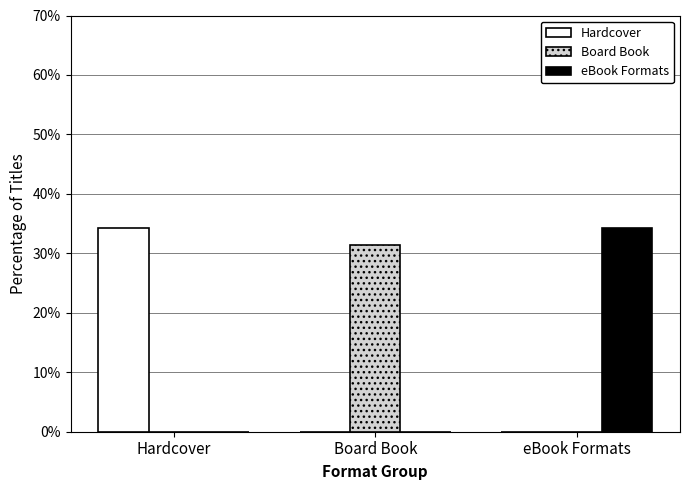

Is it true that Hardcover equals 0.0 at eBook Formats?

True